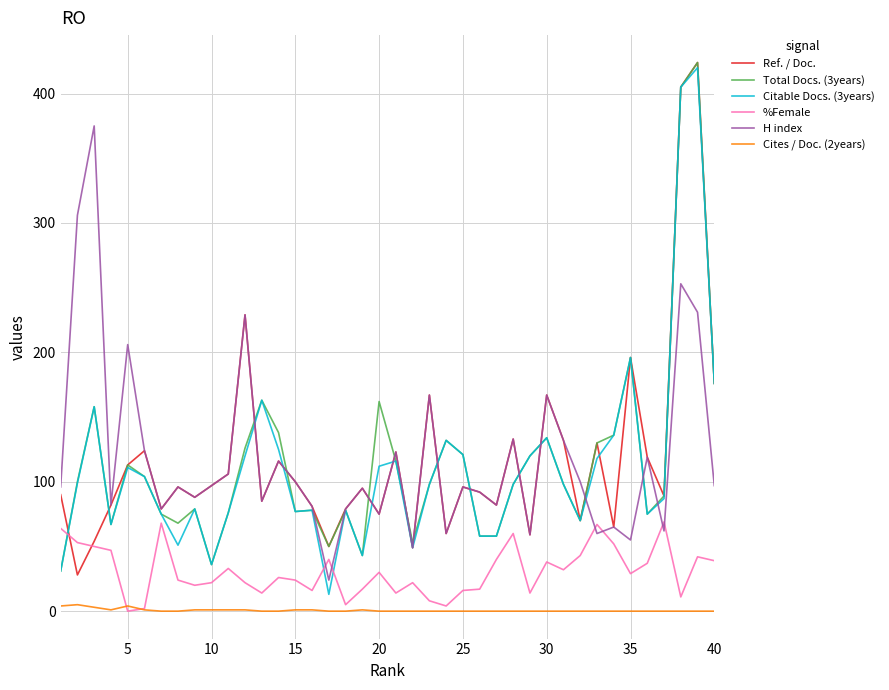

True or false: Cites / Doc. (2years) and Citable Docs. (3years) intersect in this chart.

False